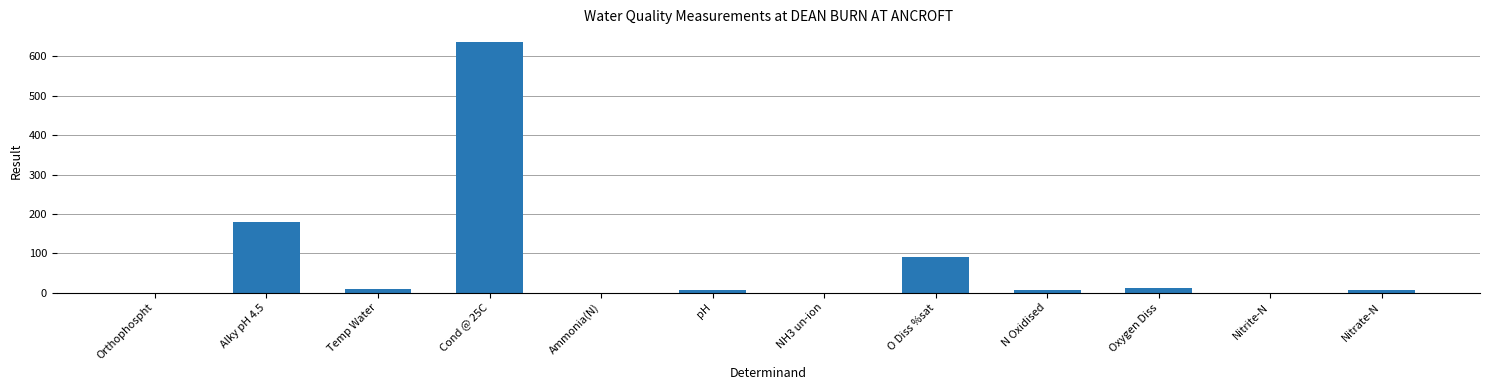

What is the greatest value displayed?

637.0